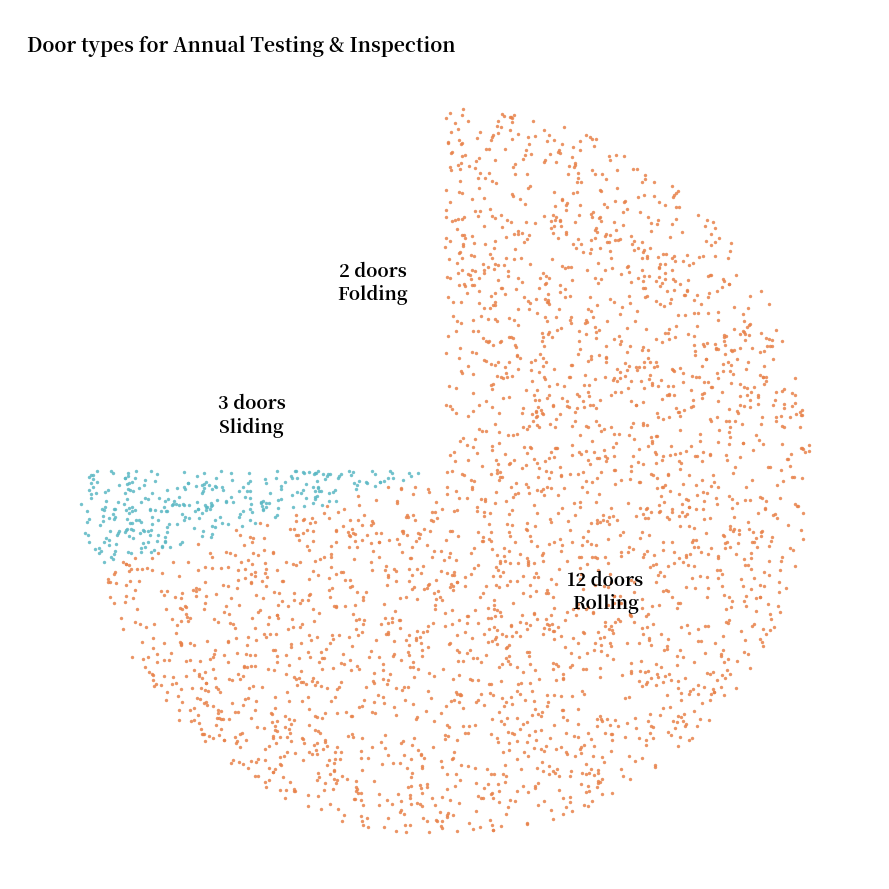

What is the majority slice?

Rolling